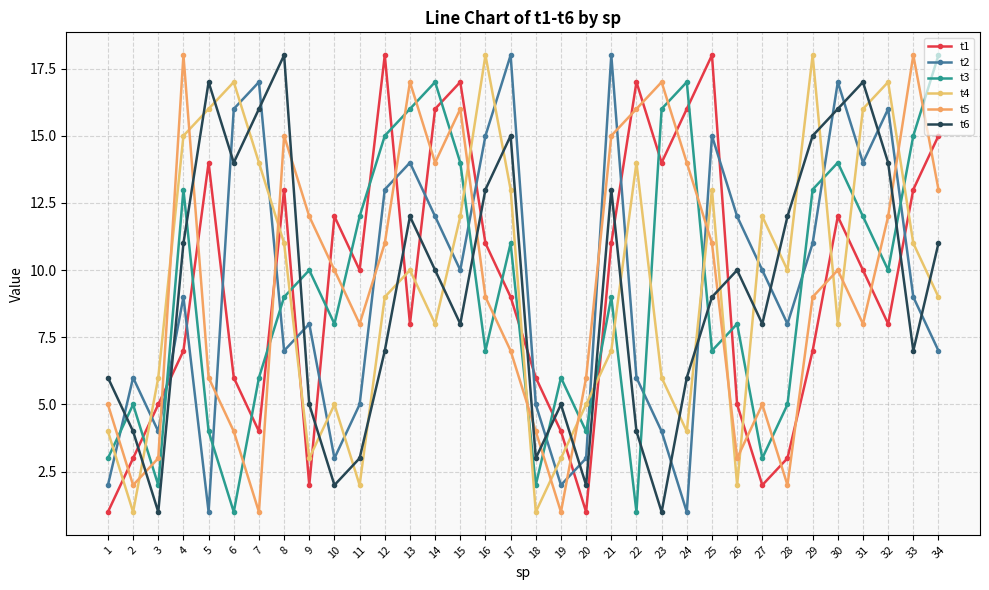

Is it true that t6 equals 5 at 7?

False